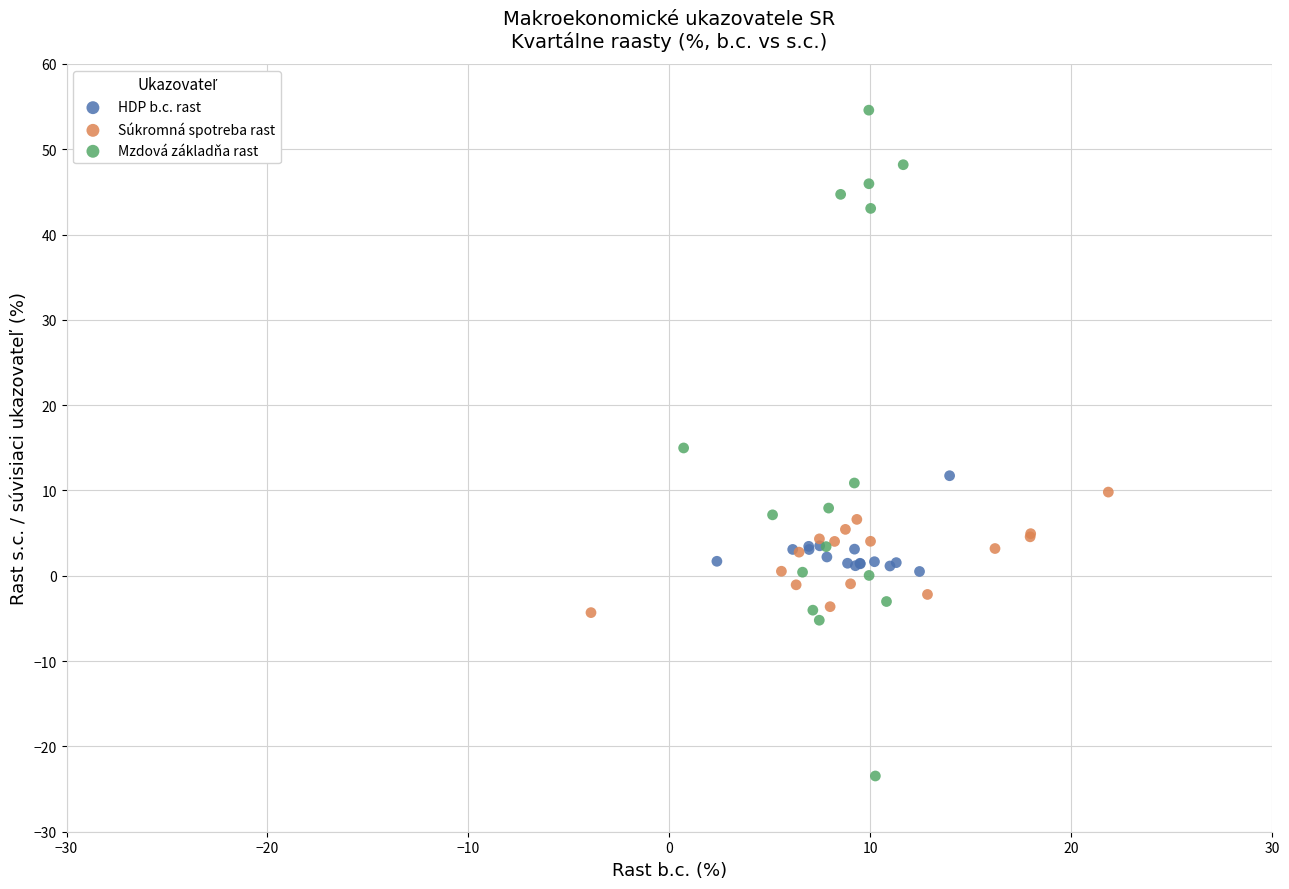

Which series has the widest spread of Y values?

Mzdová základňa rast